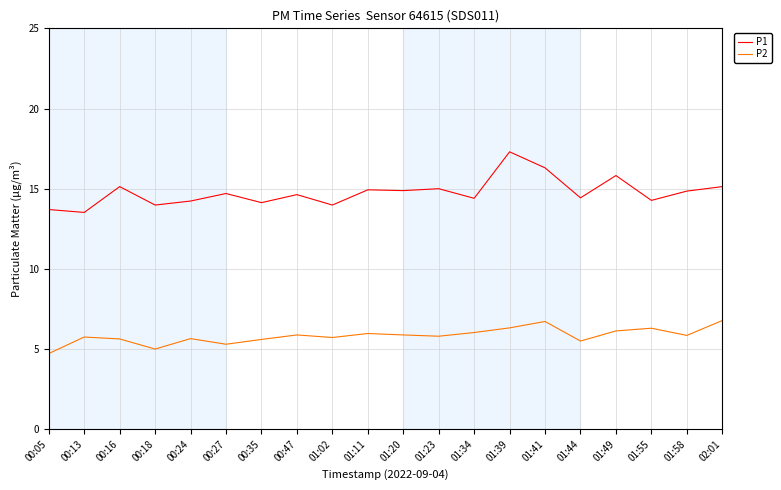

Which series has the largest total across all categories?

P1